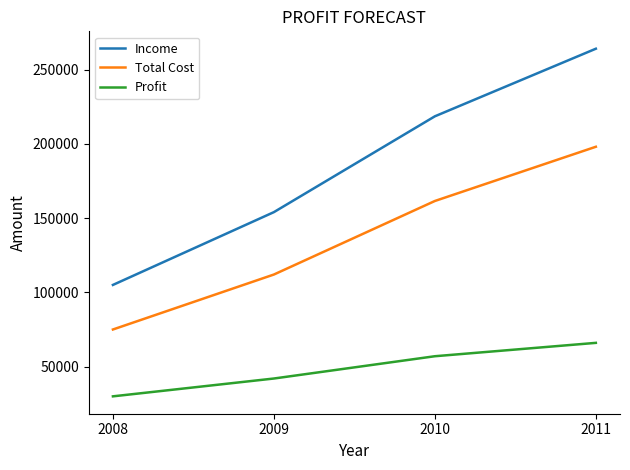

True or false: Income and Total Cost intersect in this chart.

False